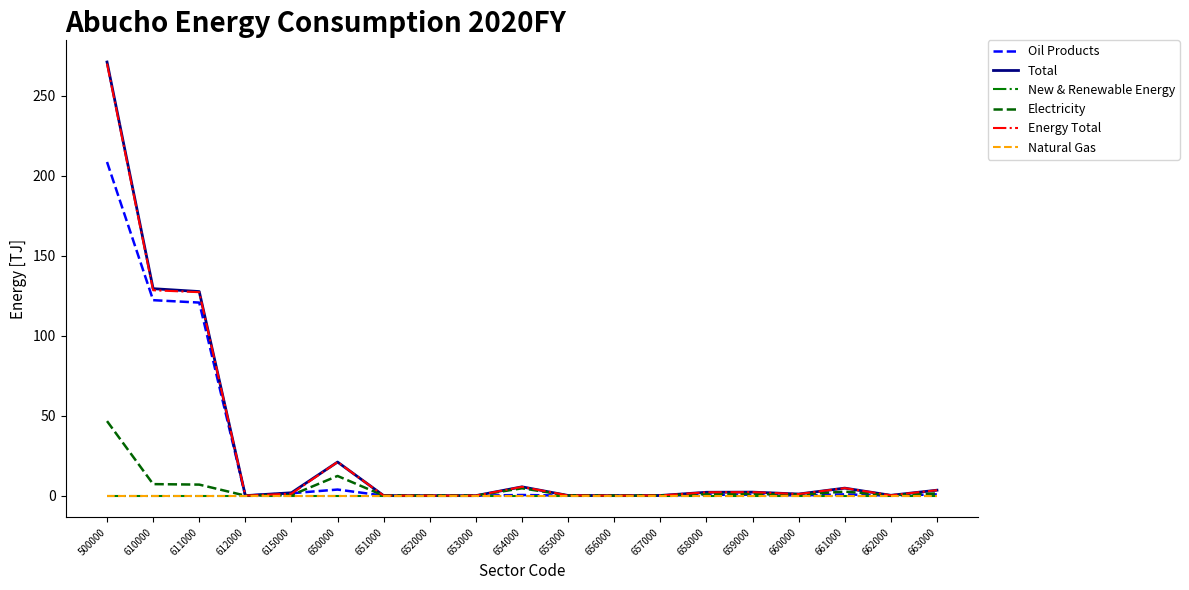

Does the chart display data point markers on the line(s)?

No